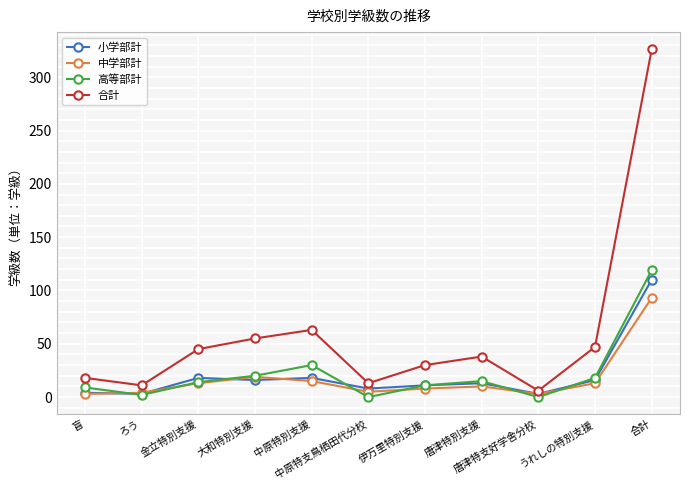

Does the chart display data point markers on the line(s)?

Yes